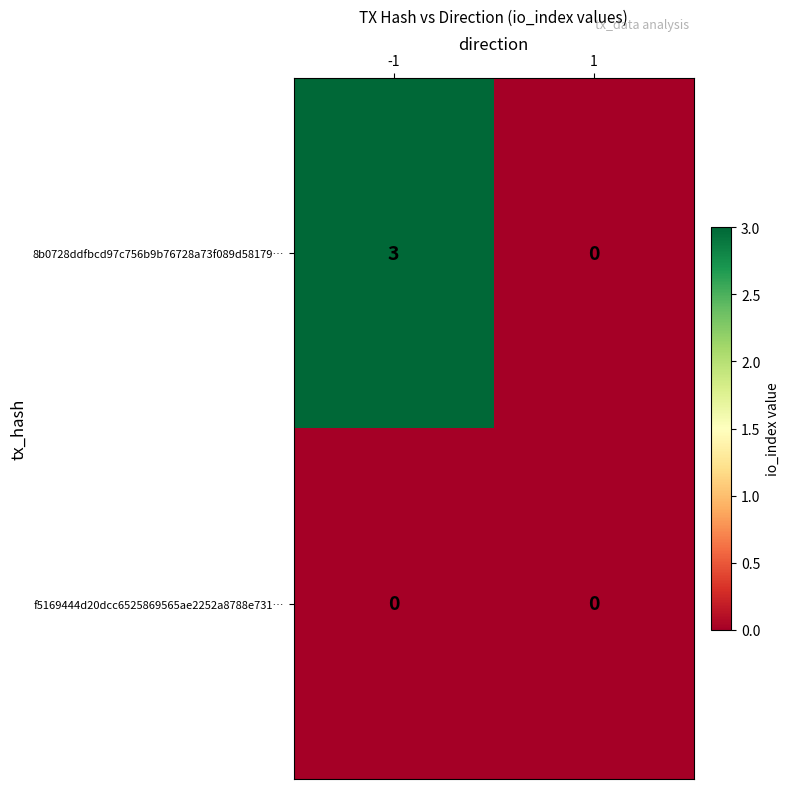

Reading right to left, transcribe all the data shown in this chart.

8b0728ddfbcd97c756b9b76728a73f089d58179…: 1=0	-1=3
f5169444d20dcc6525869565ae2252a8788e731…: 1=0	-1=0